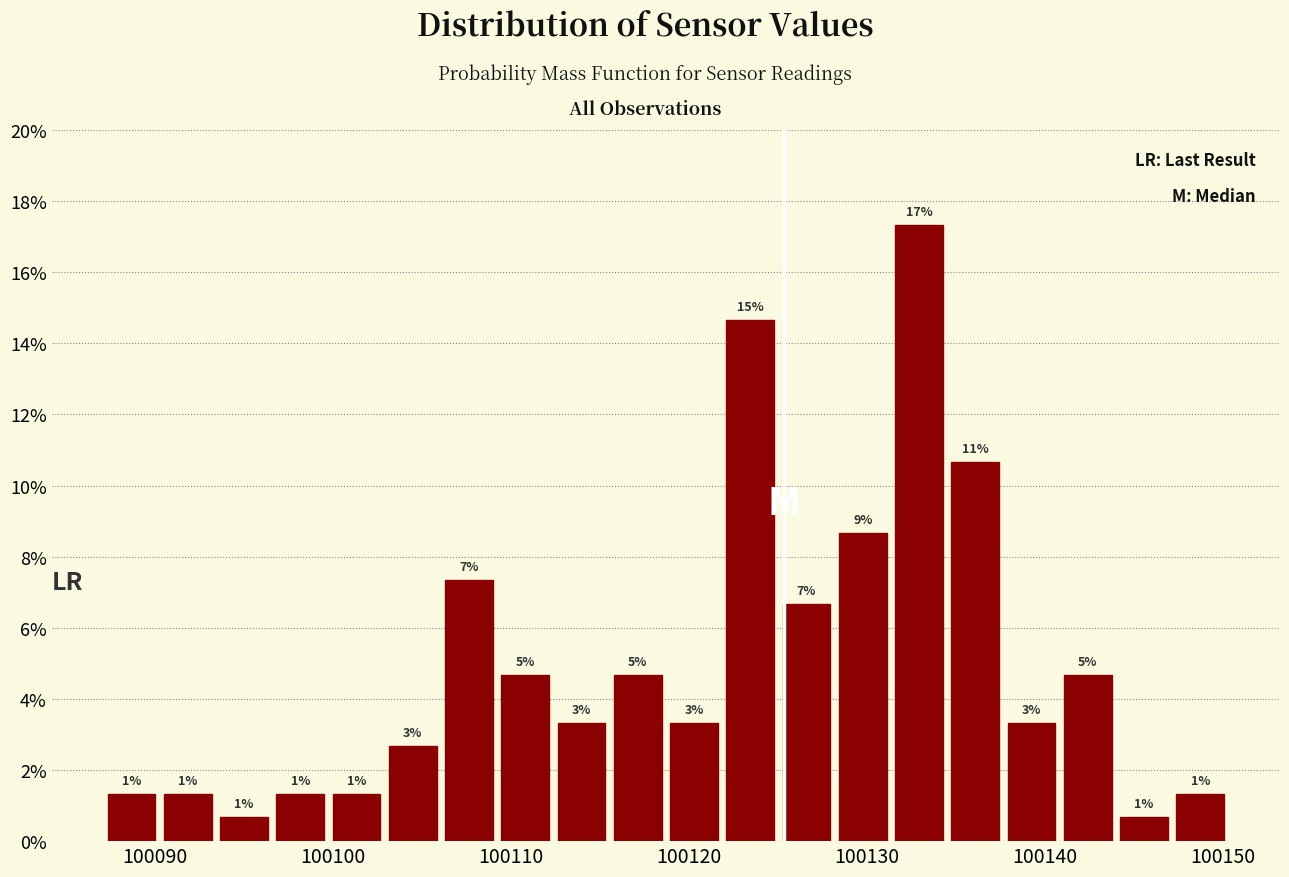

Read against the x-axis, roughly where is the centre of the tallest bar?

100133